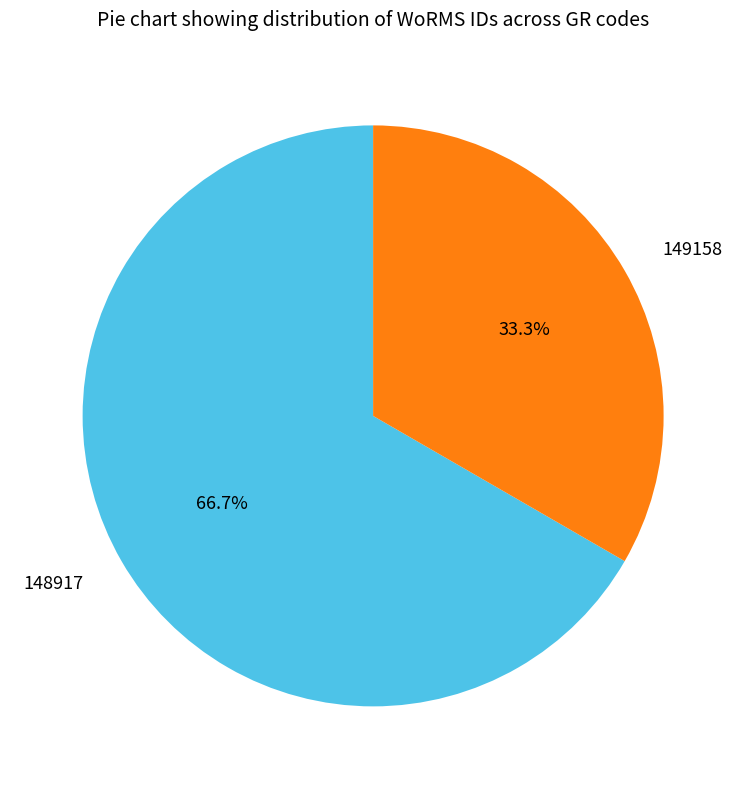

Is 149158 the majority of the pie?

No